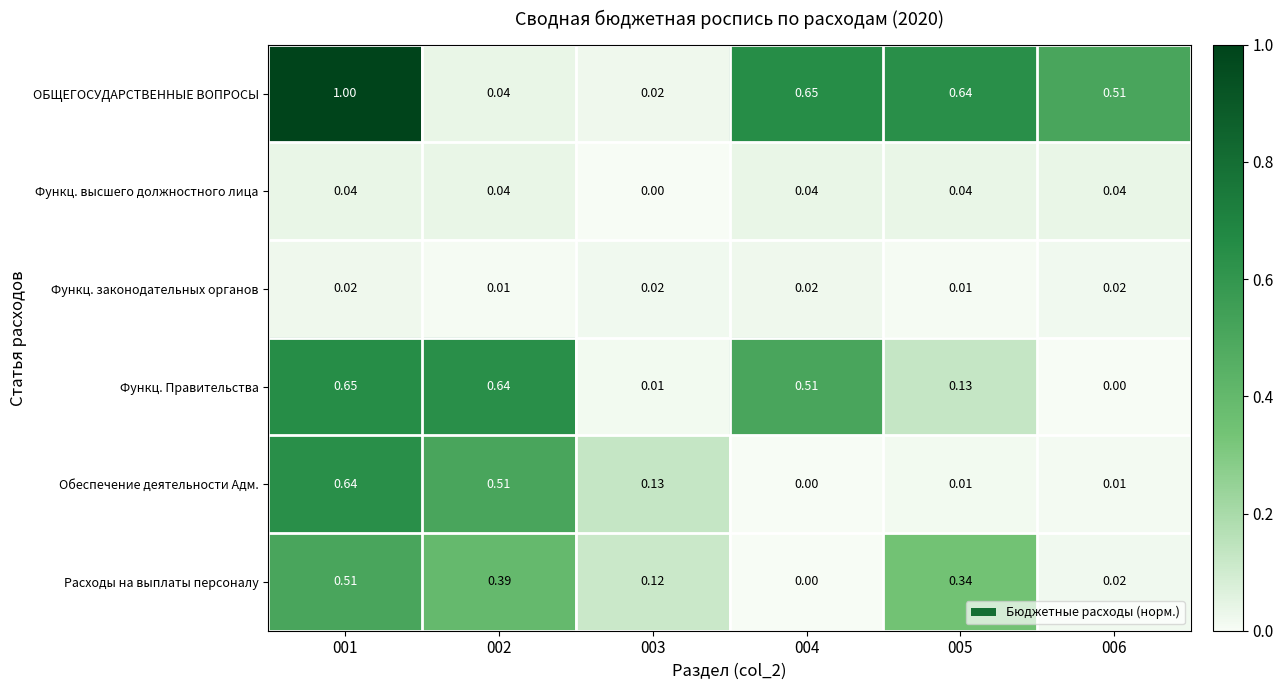

Is the value of Функц. высшего должностного лица at 001 greater than the value of Обеспечение деятельности Адм. at 001?

No